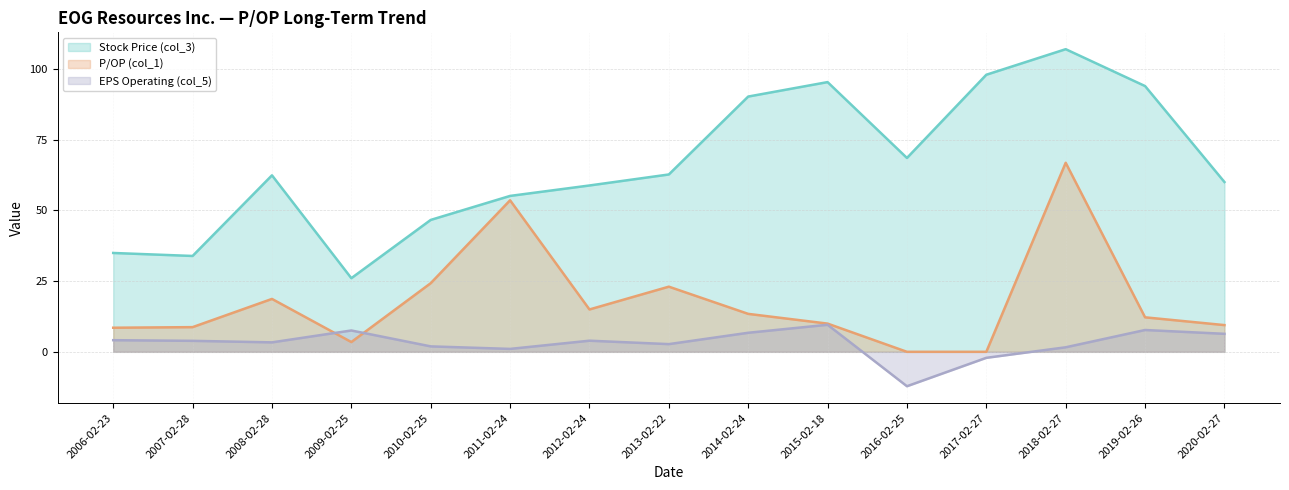

What is the average value of the EPS Operating (col_5) series?

3.1